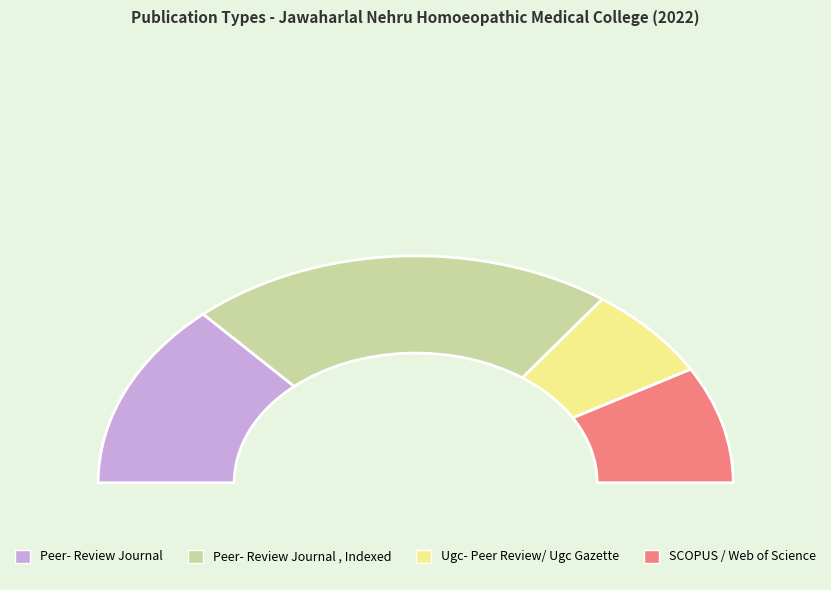

Count the number of slices in the pie.

4